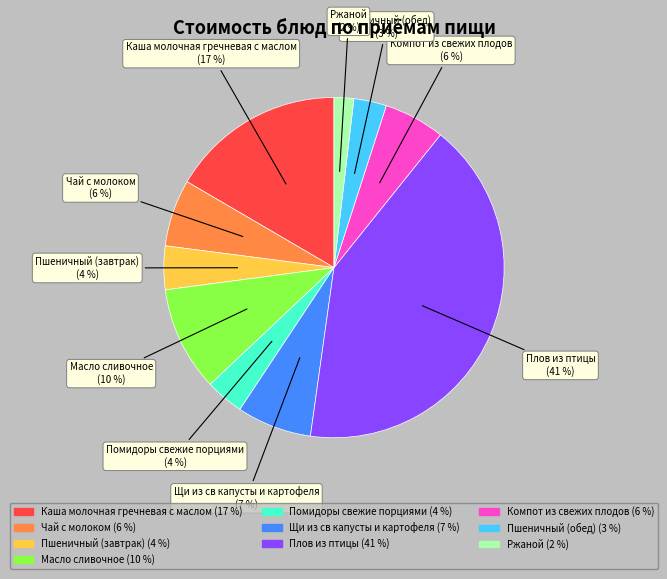

Which slice is the largest?

Плов из птицы